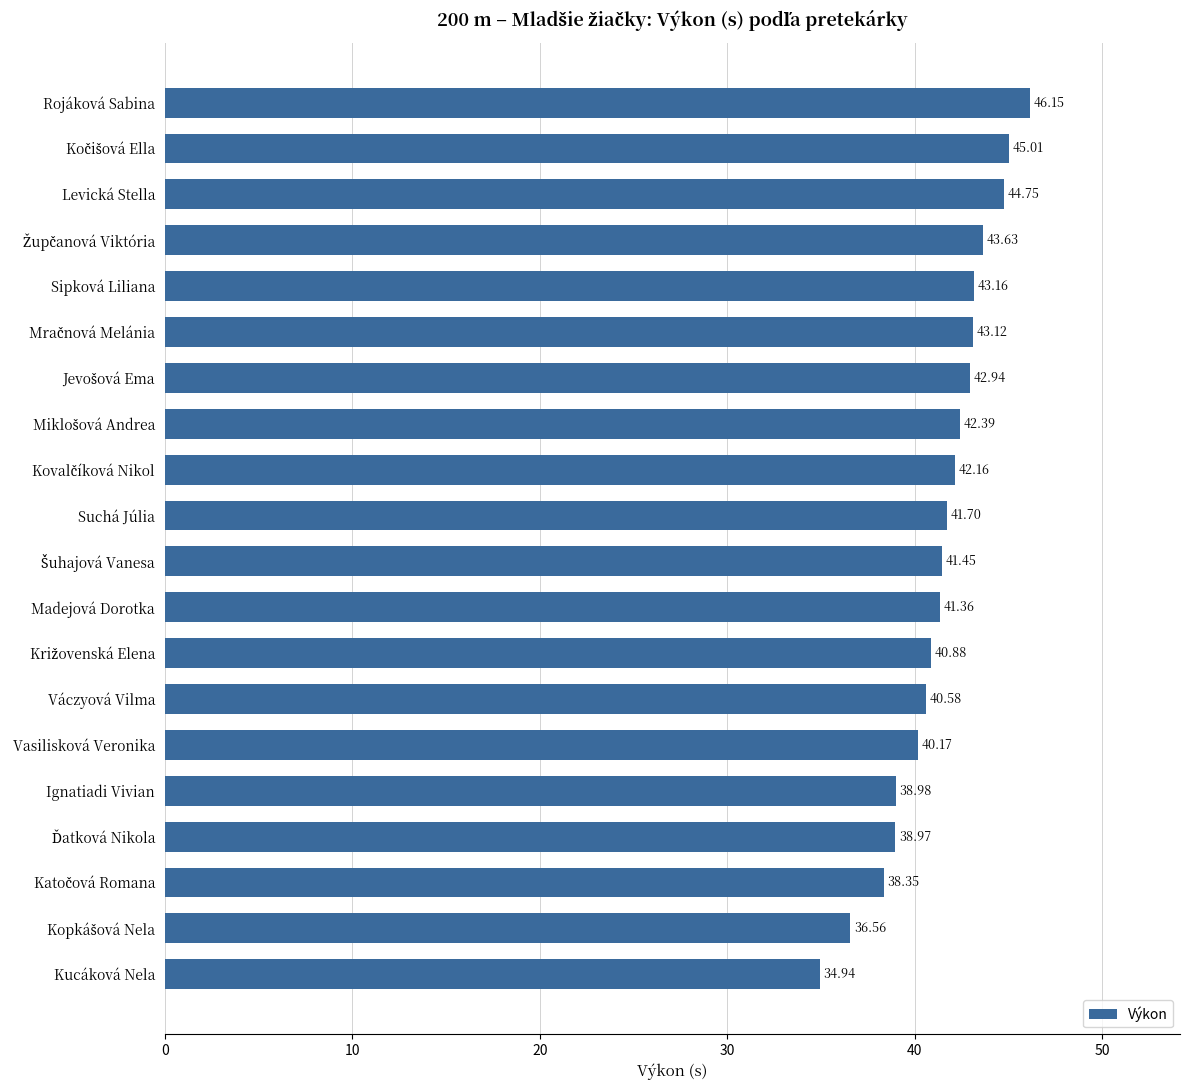

What is the difference between the maximum and second lowest values?

9.6